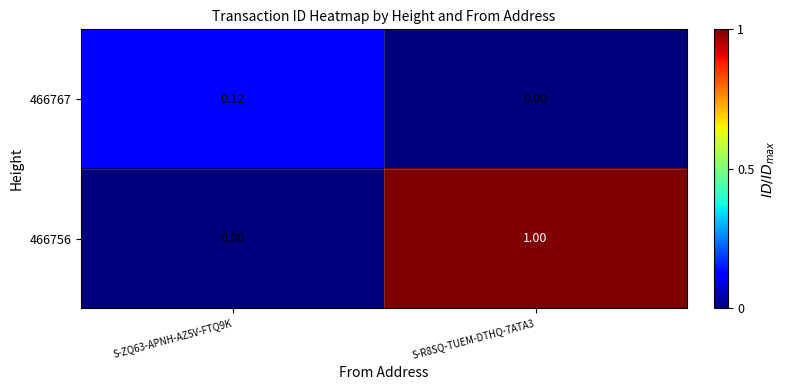

Which series has the widest spread of values?

466756